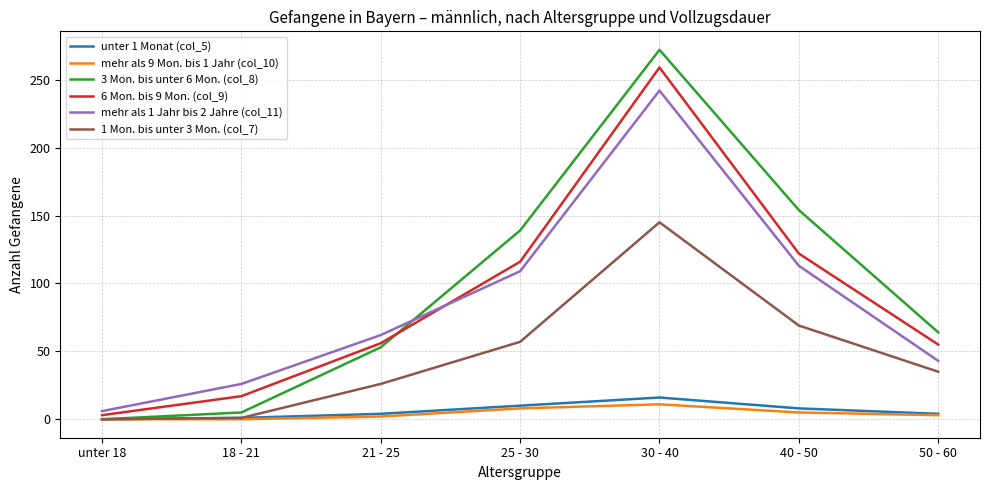

What is the sum of the mehr als 1 Jahr bis 2 Jahre (col_11) values at 50 - 60 and 18 - 21?

69